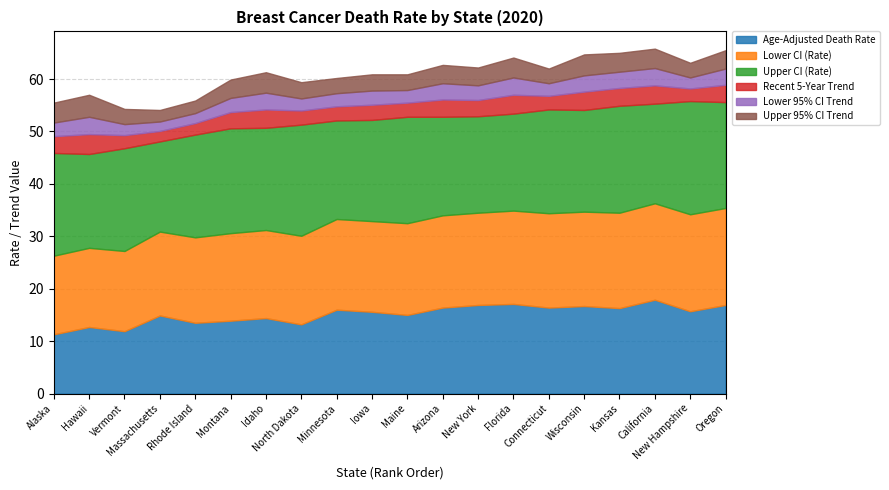

True or false: Age-Adjusted Death Rate and Recent 5-Year Trend intersect in this chart.

False